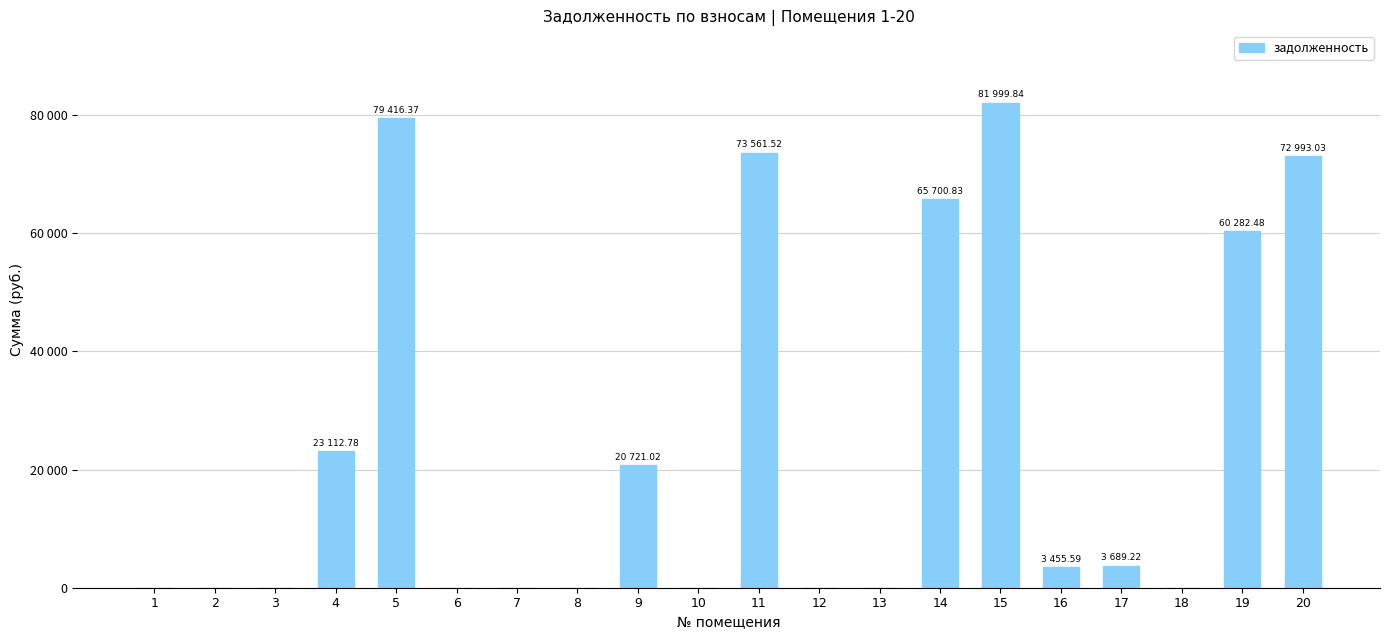

Reading left to right, what are all the values shown in this chart?

1=0.0	2=0.0	3=0.0	4=23112.8	5=79416.4	6=0.0	7=0.0	8=0.0	9=20721.0	10=0.0	11=73561.5	12=0.0	13=0.0	14=65700.8	15=81999.8	16=3455.6	17=3689.2	18=0.0	19=60282.5	20=72993.0